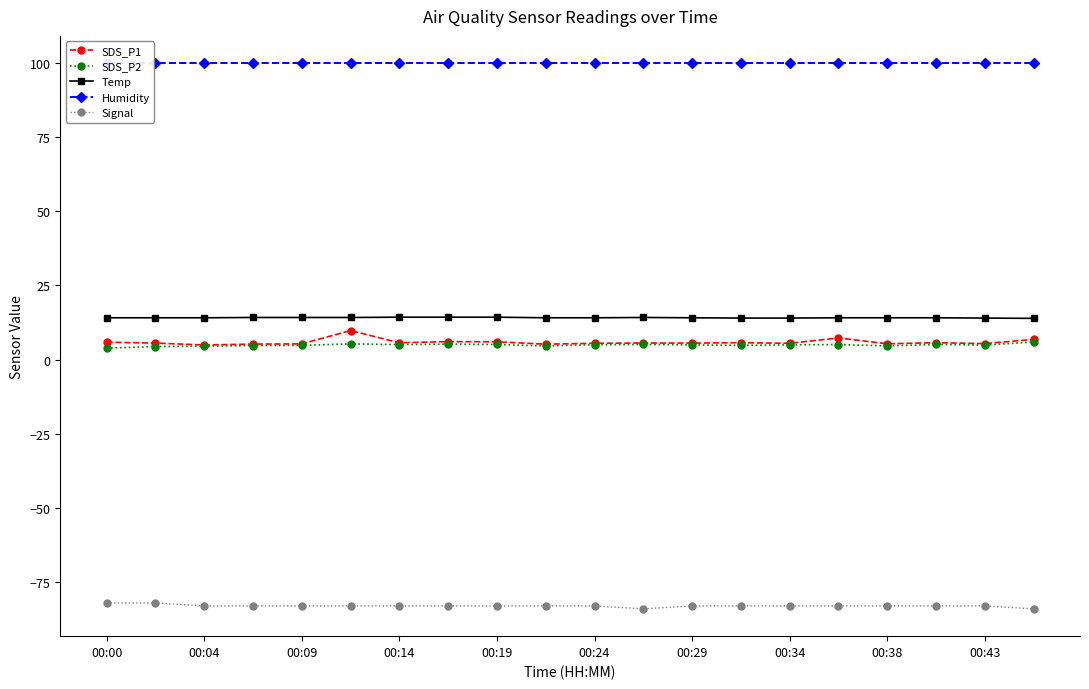

True or false: SDS_P1 has more than 0 interior local peaks.

True